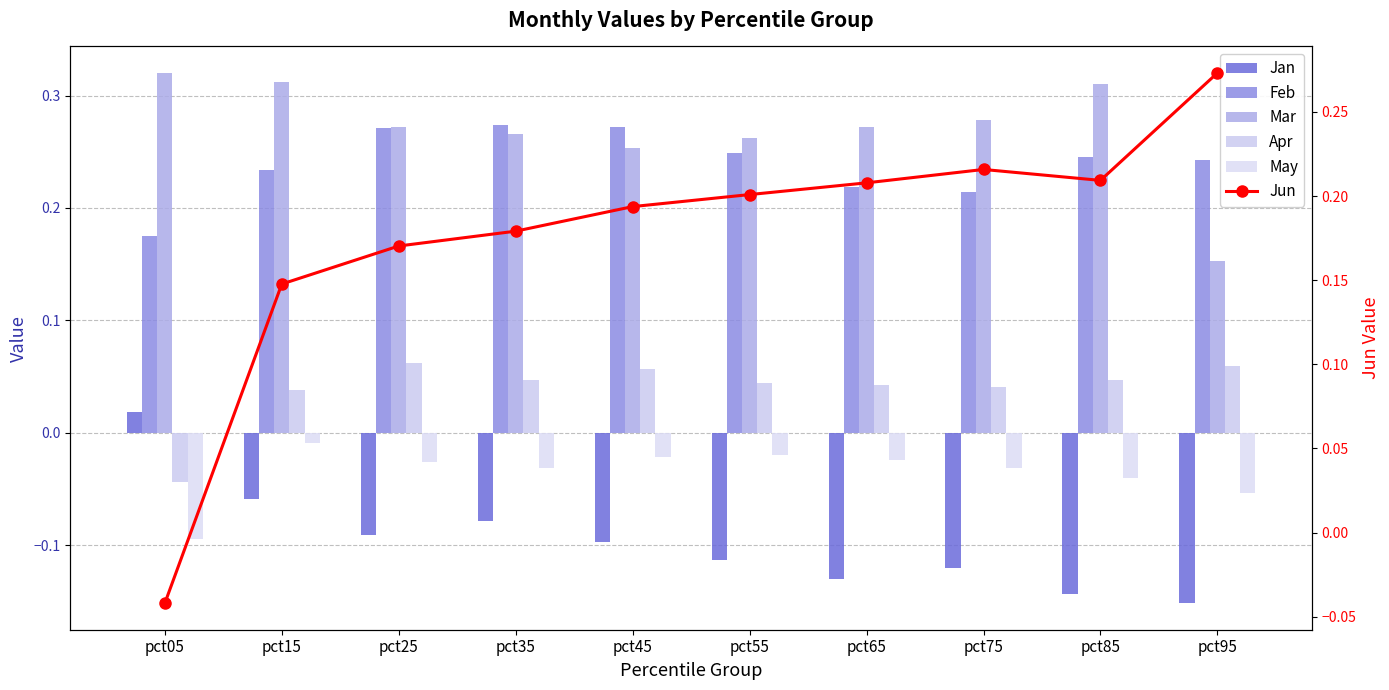

What is the total value across all series at pct65?

0.6